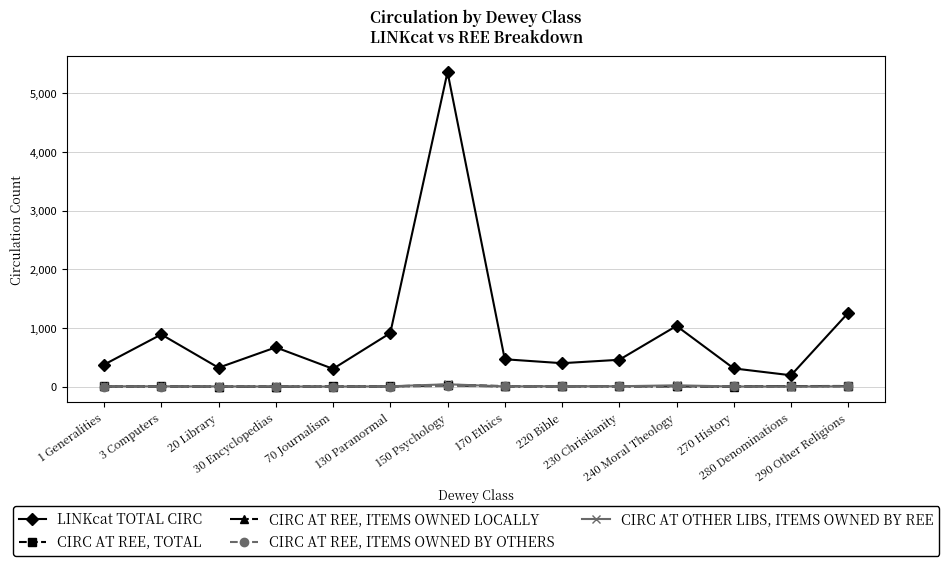

Read the CIRC AT REE, ITEMS OWNED BY OTHERS value at 170 Ethics.

7